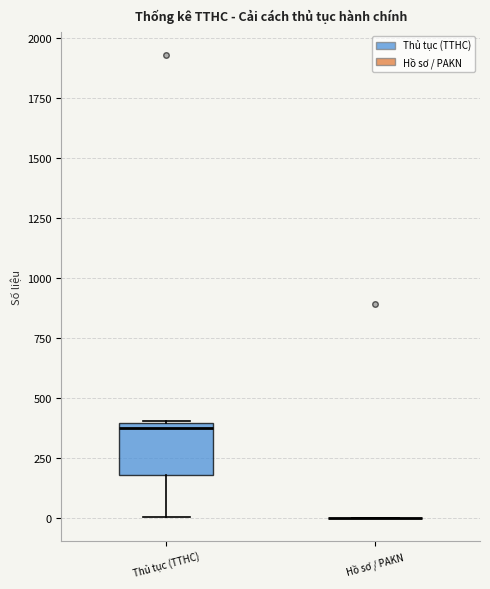

Where is the lower edge of the box for Thủ tục (TTHC) on the y-axis? The values are not printed on the chart, so give them approximately, as read against the axis.

200